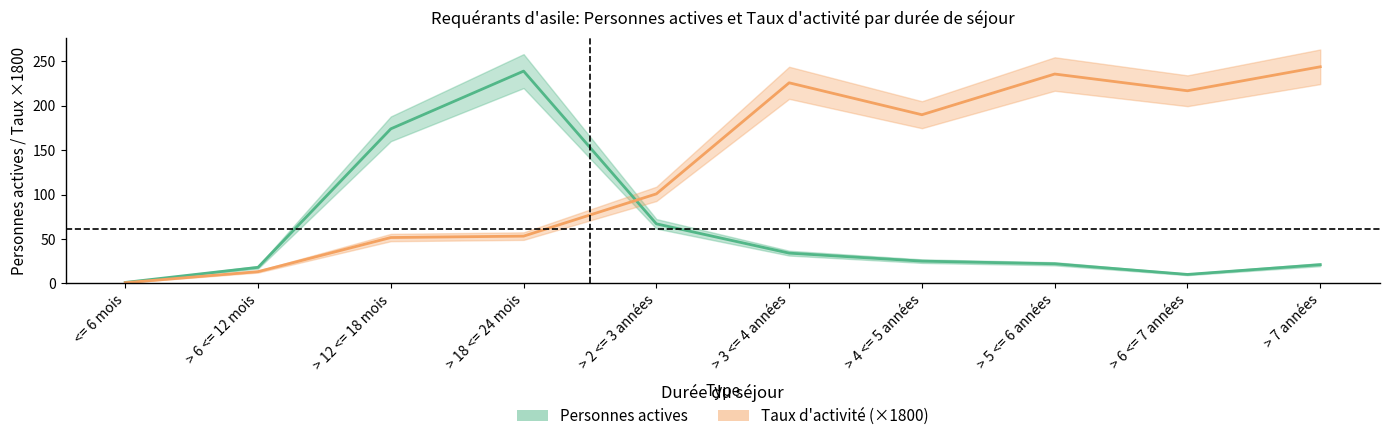

What is the sum of the Taux d activité values at > 6 <= 12 mois and > 18 <= 24 mois?

66.3